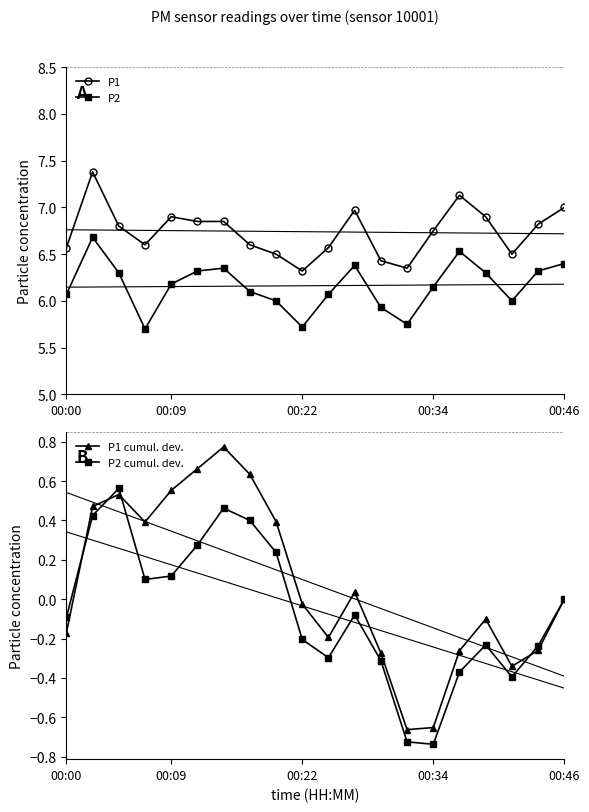

True or false: P2 and P1 cross at least once.

False